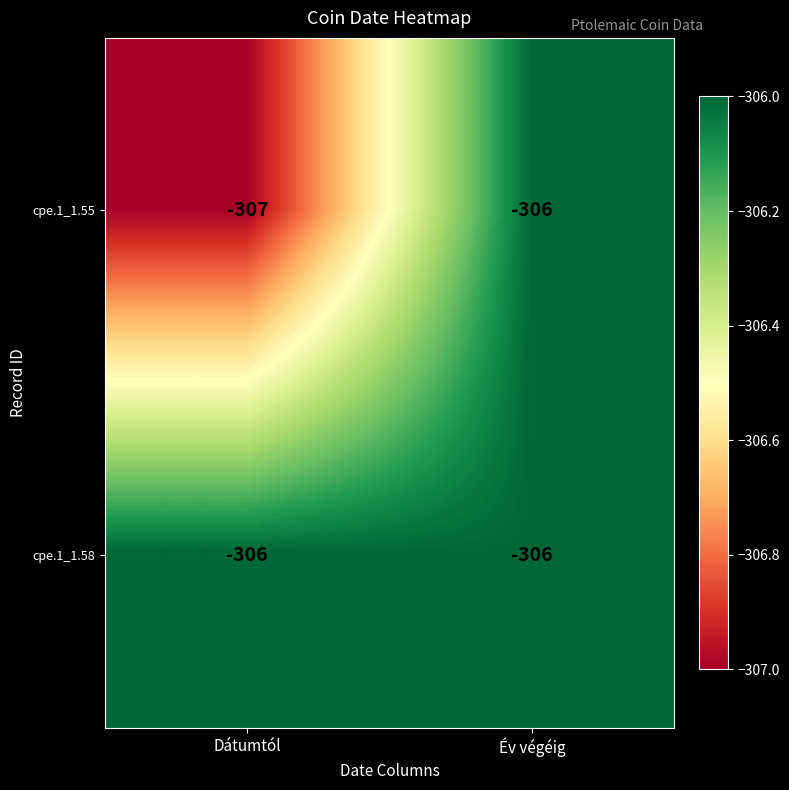

What is the sum of the cpe.1_1.58 values at Dátumtól and Év végéig?

-612